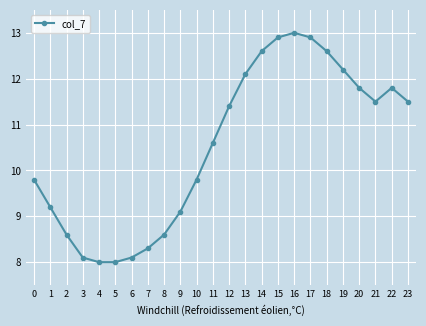

How many interior local peaks (higher than both neighbors) does the data have?

2